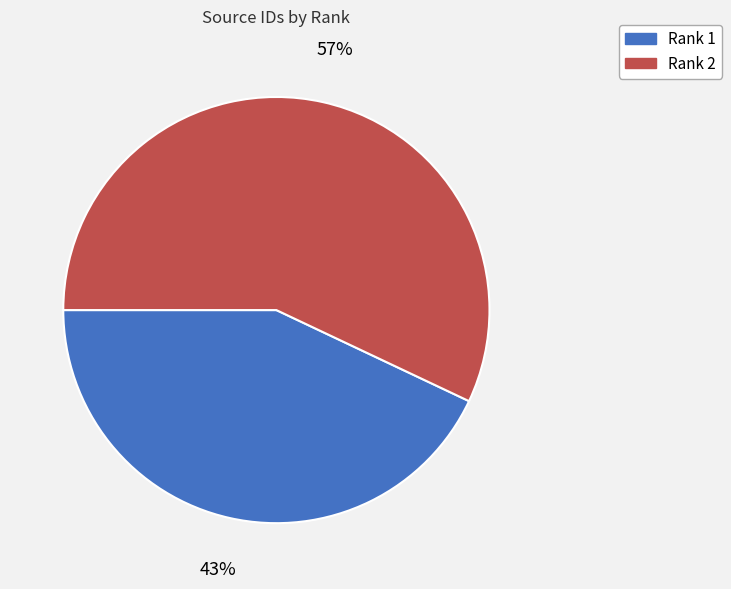

How many segments does this pie chart have?

2